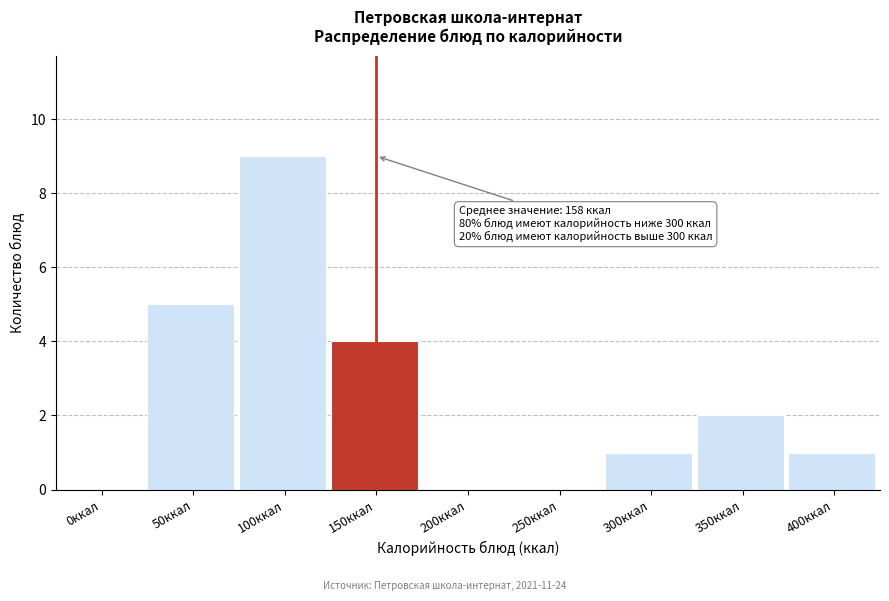

Reading right to left, transcribe all the data shown in this chart.

400ккал=1	350ккал=2	300ккал=1	250ккал=0	200ккал=0	150ккал=4	100ккал=9	50ккал=5	0ккал=0